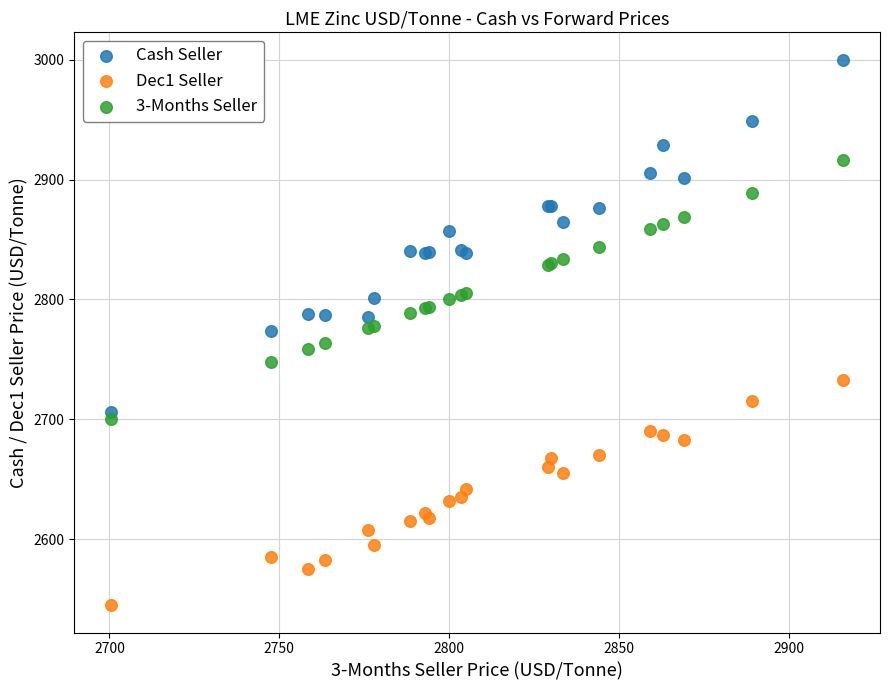

What is the X range (max minus min) for the scatter plot?

215.5